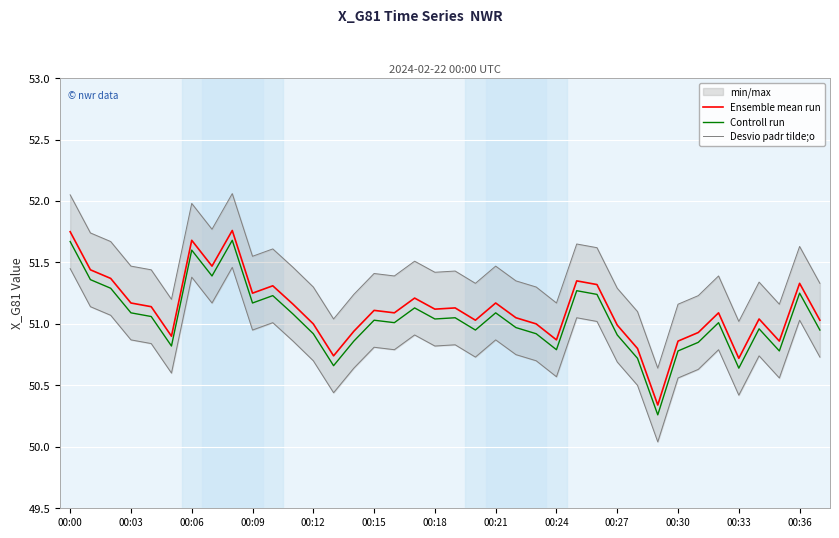

How many interior local peaks does the Ensemble mean run series have?

11